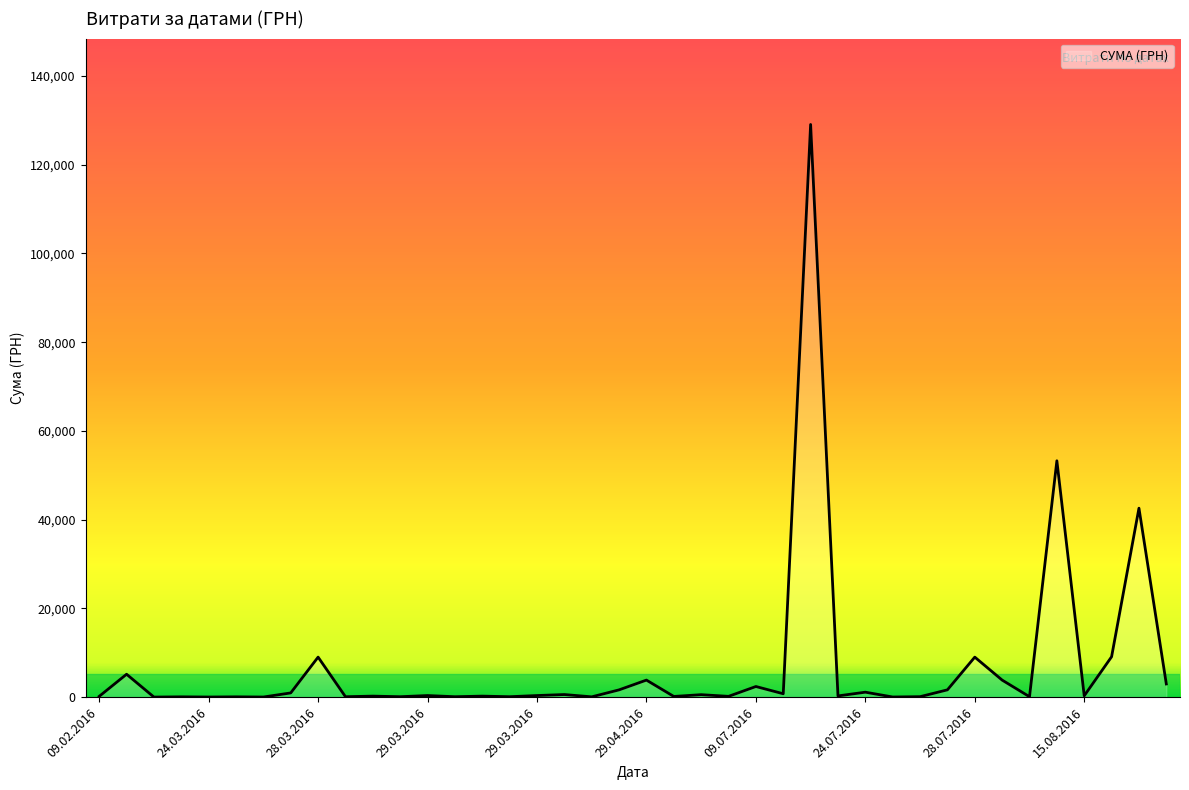

What is the maximum value shown in the chart?

129066.2